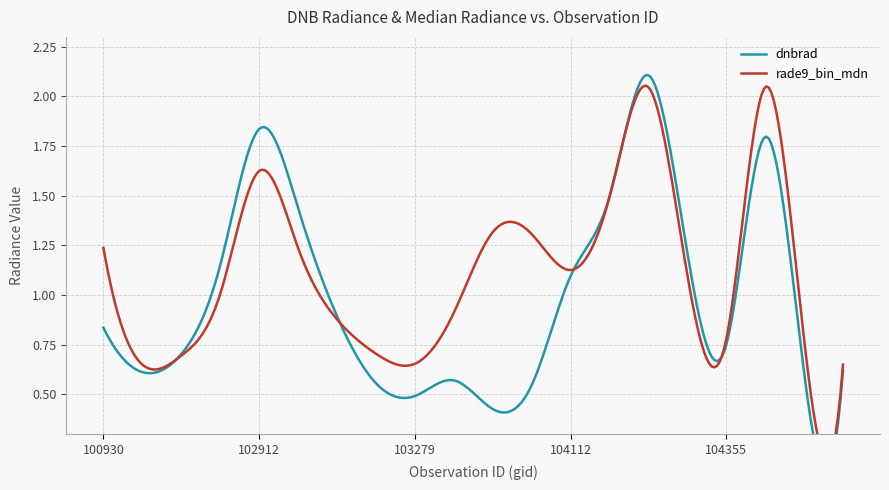

Reading right to left, transcribe all the data shown in this chart.

dnbrad: 0.6	0.6	1.8	0.7	1.2	2.1	1.5	1.1	0.5	0.4	0.6	0.5	0.6	0.9	1.4	1.8	1.2	0.7	0.6	0.8
rade9_bin_mdn: 0.7	0.8	2.0	0.8	1.1	2.0	1.5	1.1	1.3	1.3	0.9	0.7	0.7	0.9	1.2	1.6	1.0	0.7	0.7	1.2